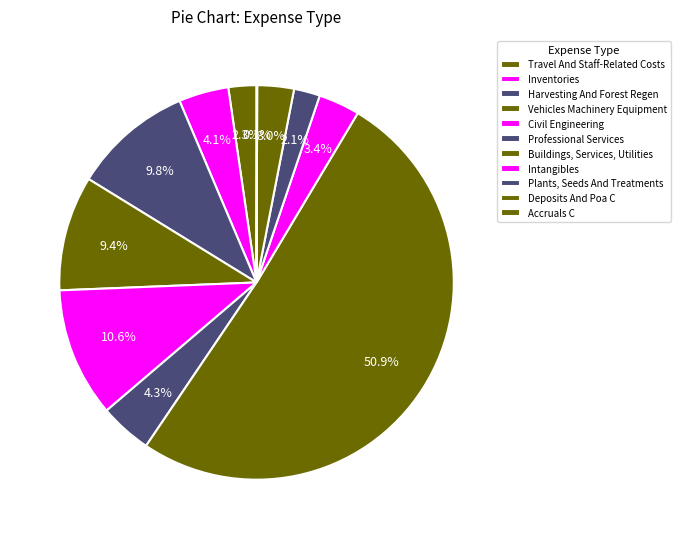

To the nearest percent, what is the average slice percentage?

9%